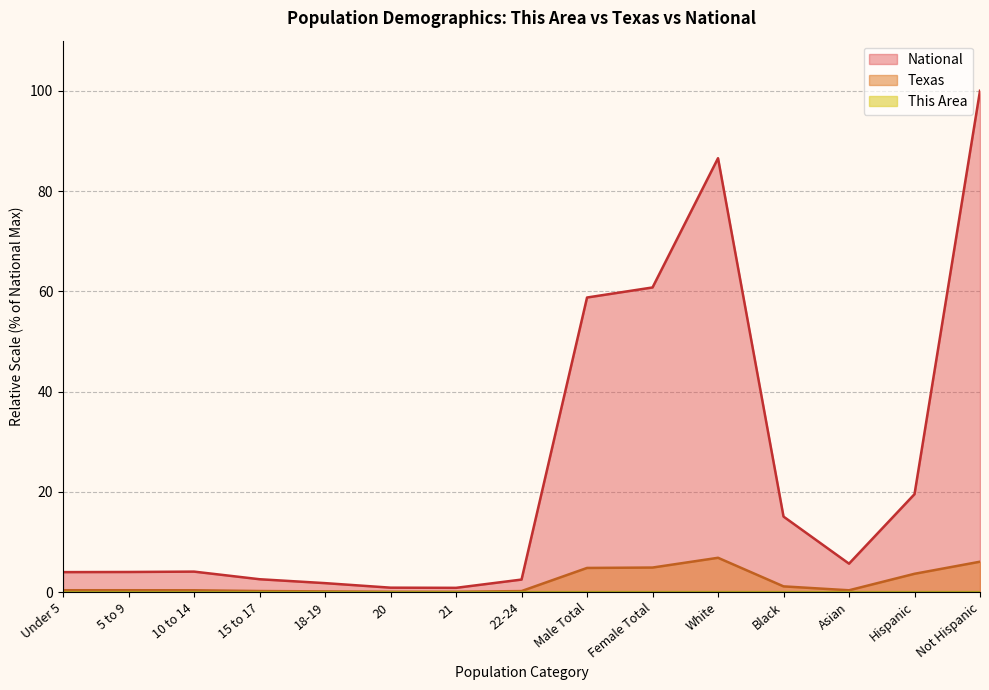

At Male Total, list the series in order from largest to smallest.

National, Texas, This Area